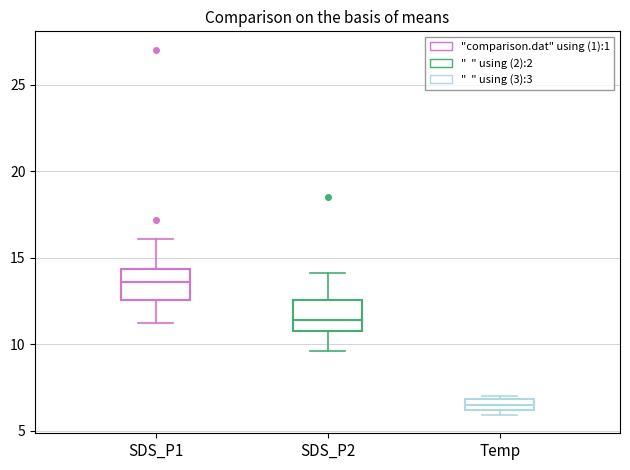

Where does the median line of the box for Temp sit on the y-axis? The values are not printed on the chart, so give them approximately, as read against the axis.

6.5